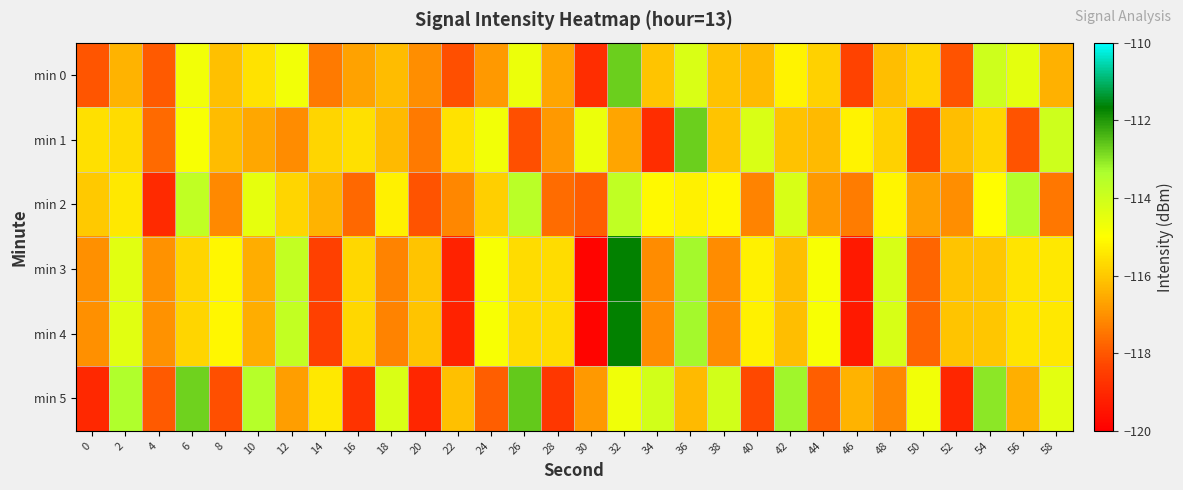

What is the difference between the highest and lowest values at 0?

3.5